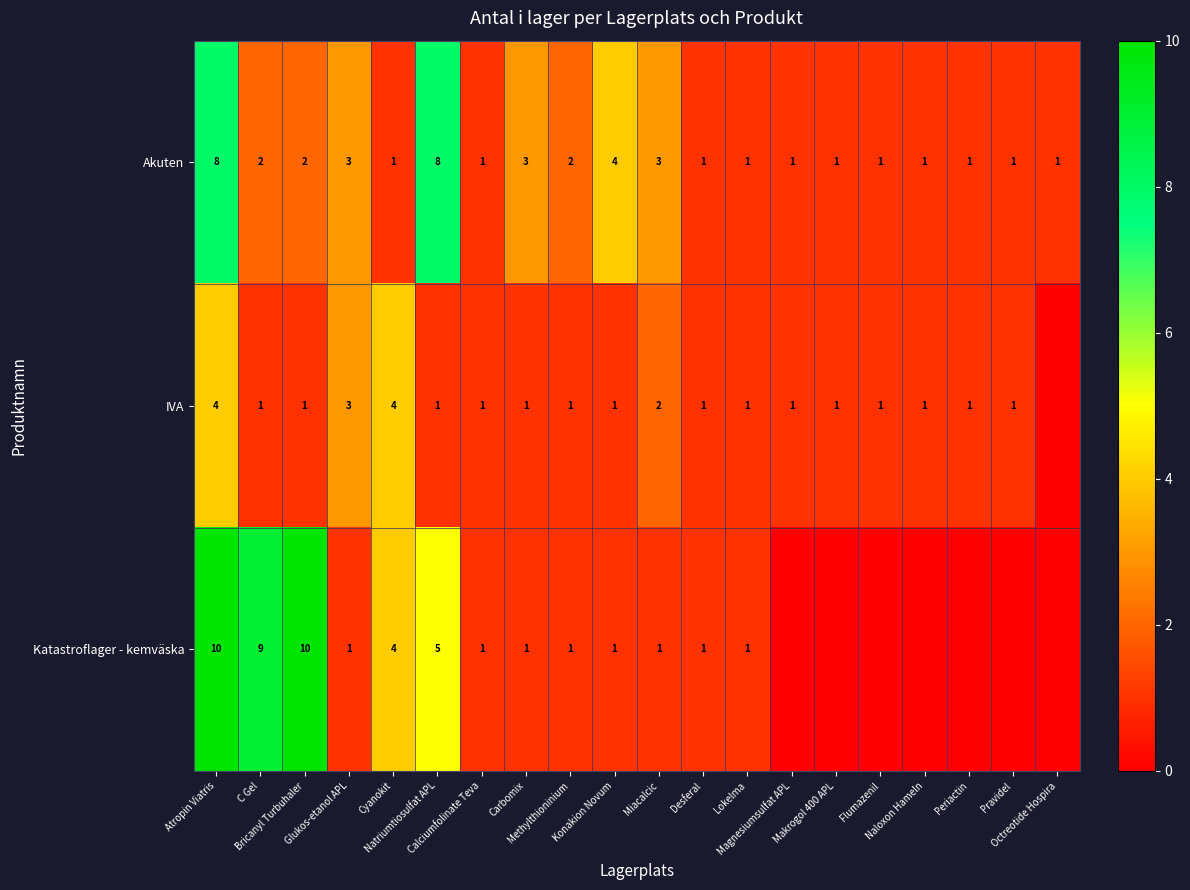

What is the approximate value of Akuten at Atropin Viatris?

8